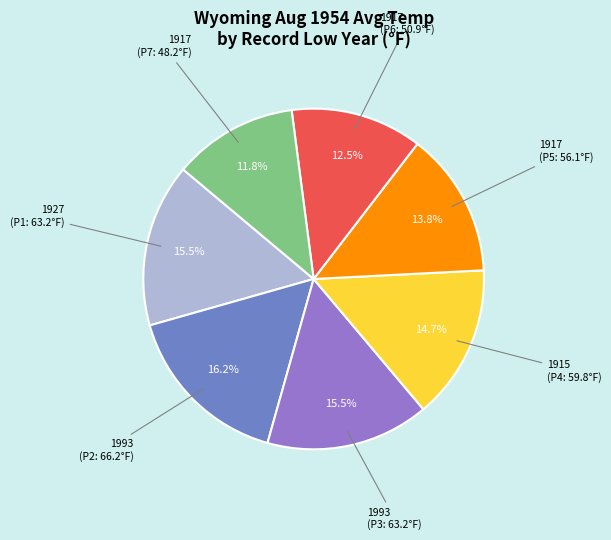

To the nearest percent, what is the average slice percentage?

14%